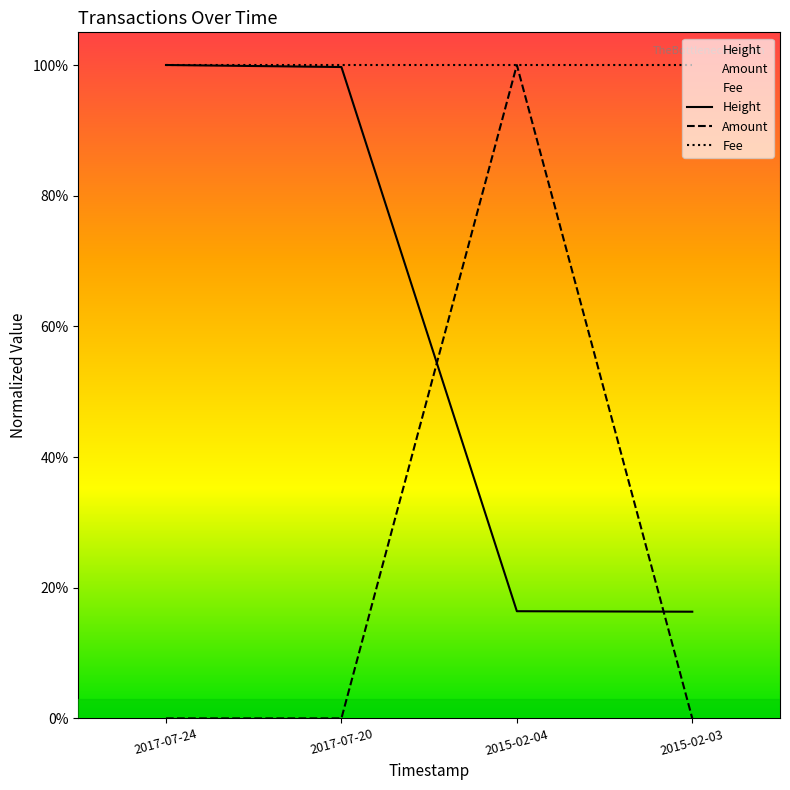

Where is the first local maximum for Amount?

2015-02-04